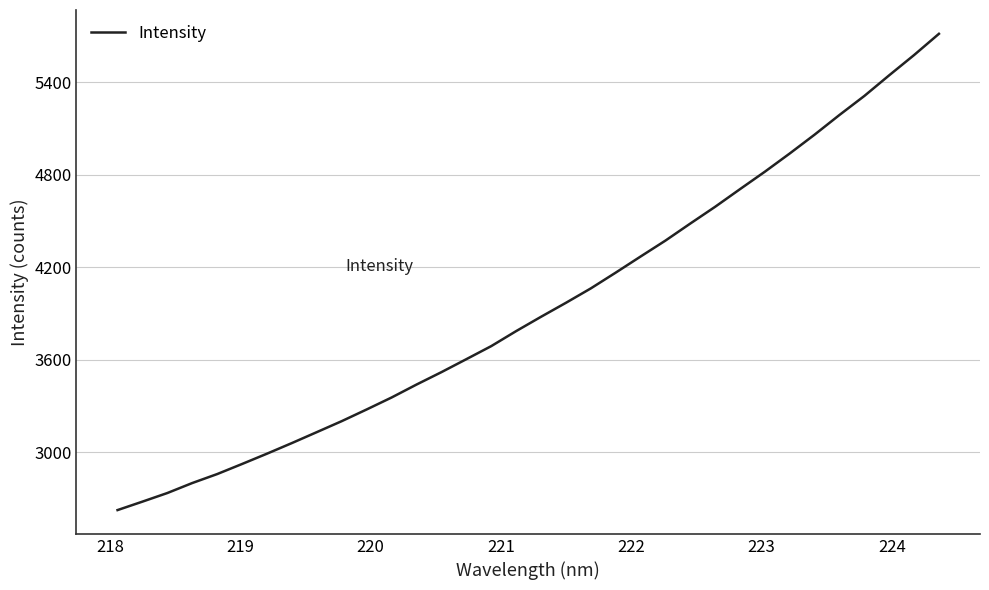

What is the minimum value shown in the chart?

2626.0